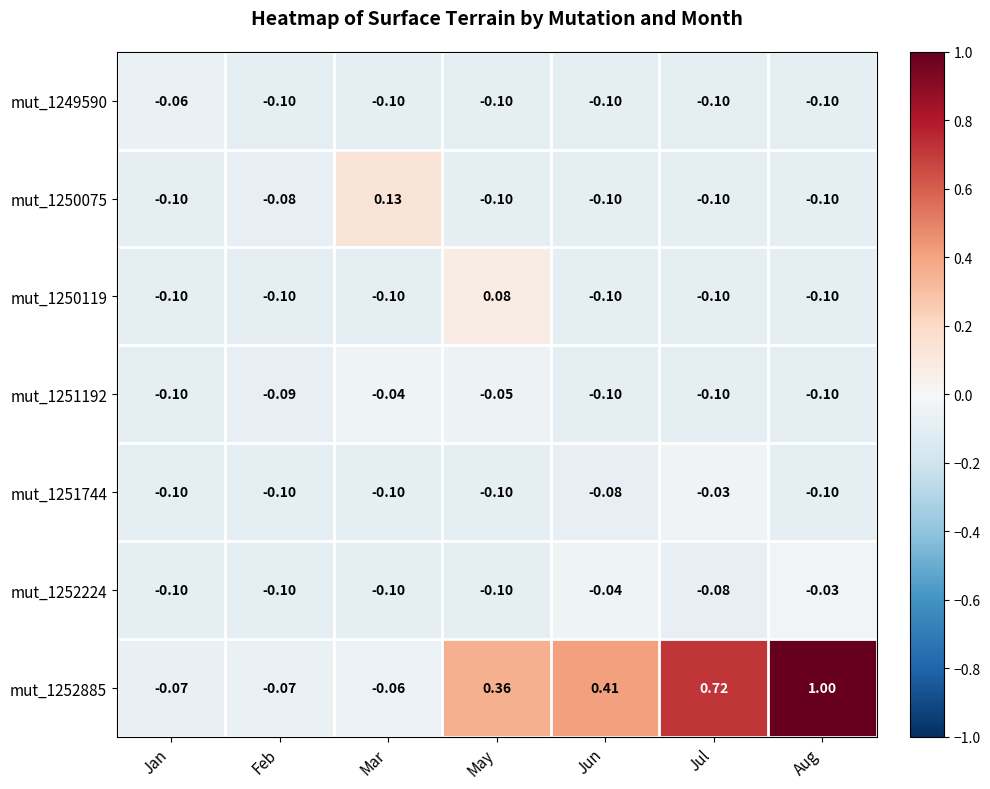

Where does the mut_1250119 series first go above 0?

May